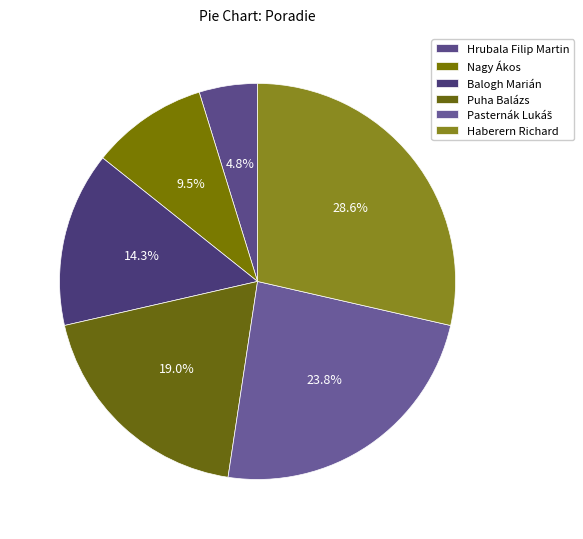

Does Haberern Richard represent more than half of the total?

No